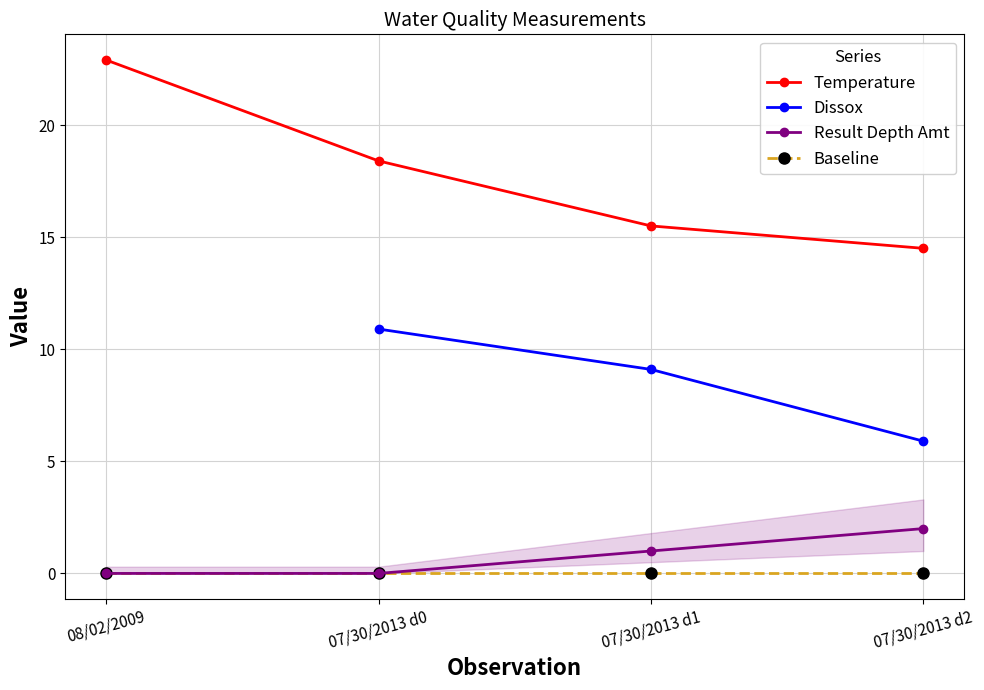

What is the difference between the maximum and minimum values in the Result Depth Amt series?

2.0